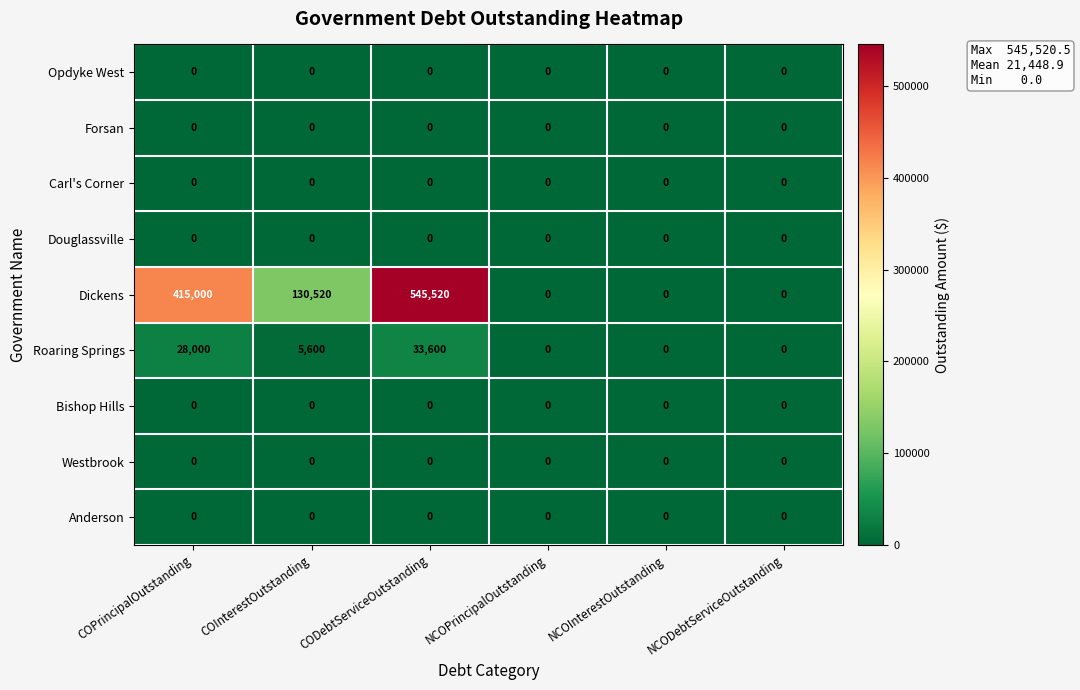

At which label does Roaring Springs first exceed 5600?

COPrincipalOutstanding